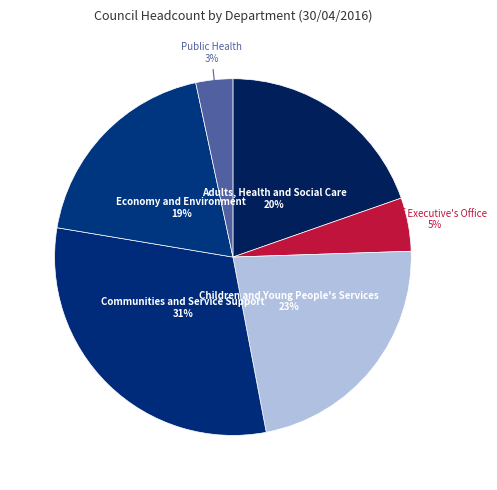

Rank the categories by value from lowest to highest.

Public Health, Chief Executive's Office, Economy and Environment, Adults, Health and Social Care, Children and Young People's Services, Communities and Service Support